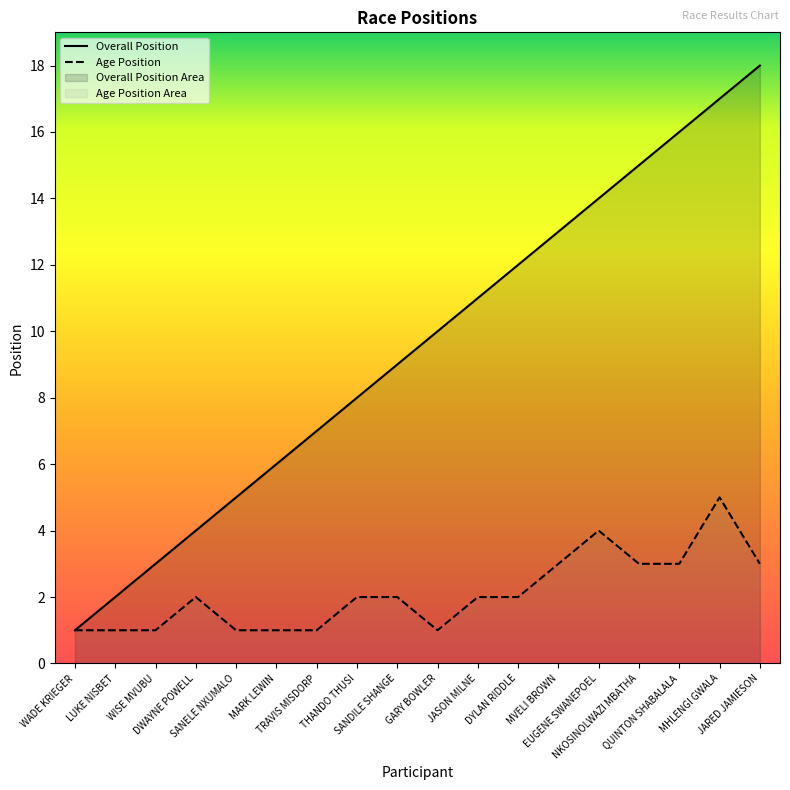

Reading left to right, transcribe all the data shown in this chart.

Overall Position: 1	2	3	4	5	6	7	8	9	10	11	12	13	14	15	16	17	18
Age Position: 1	1	1	2	1	1	1	2	2	1	2	2	3	4	3	3	5	3